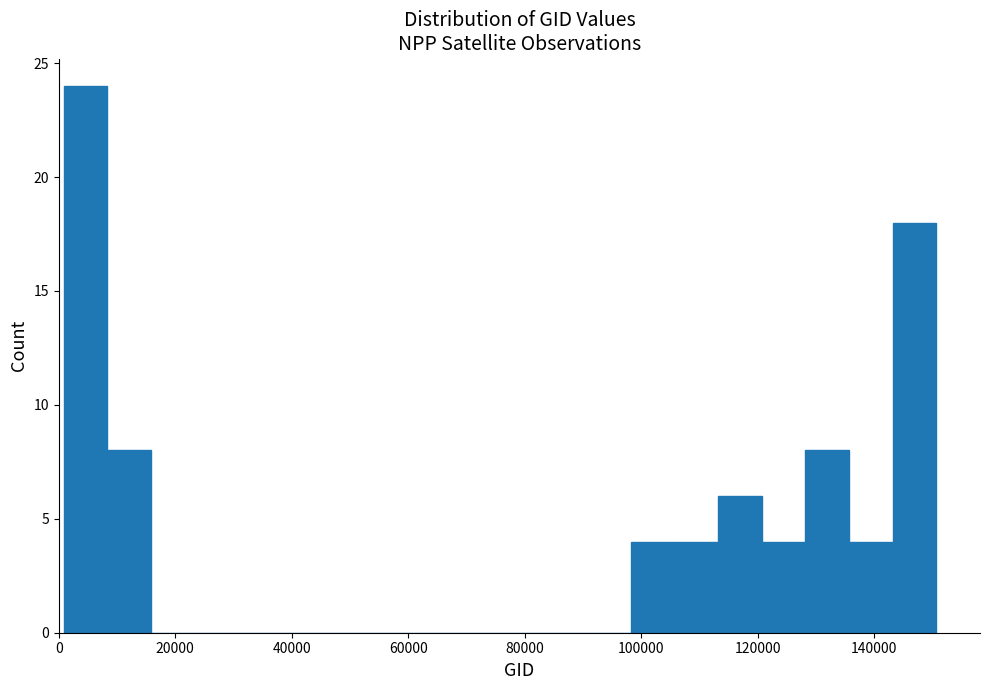

Read against the x-axis, roughly where is the centre of the tallest bar?

4000